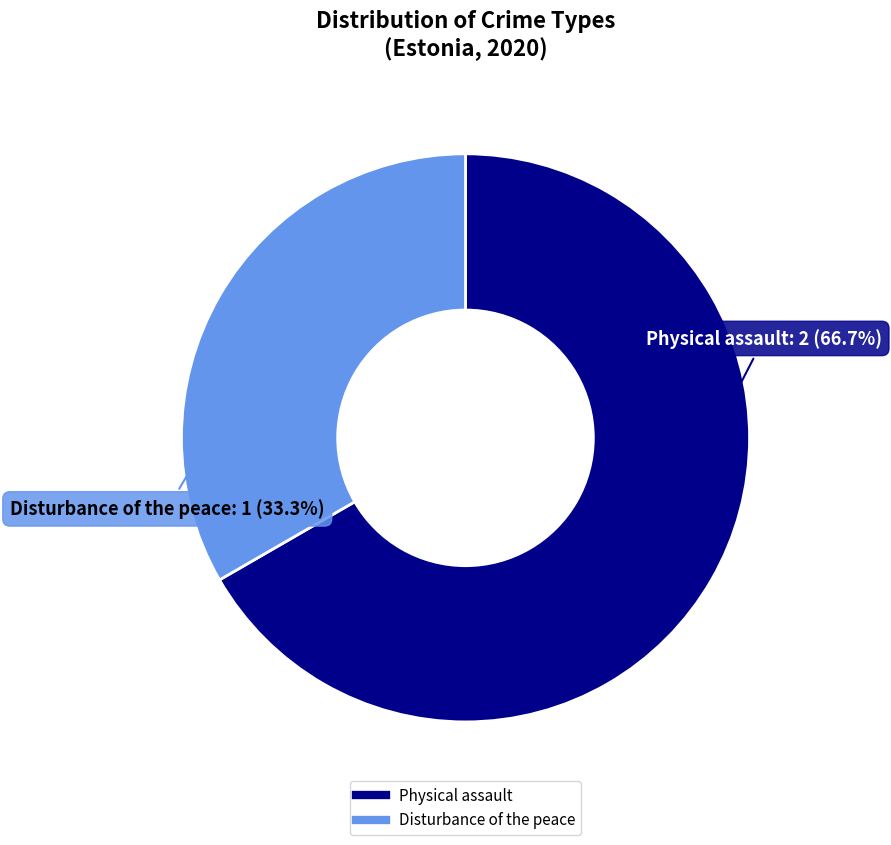

Is there a majority slice in this chart?

Yes